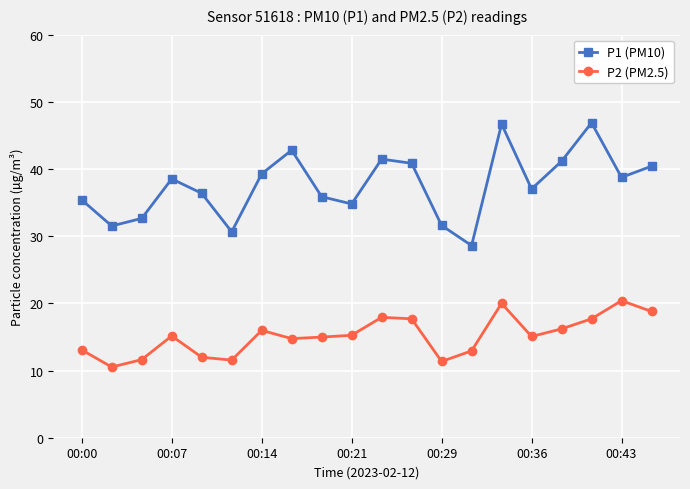

What is the value of the P1 (PM10) point at the 8th from the left?

42.8